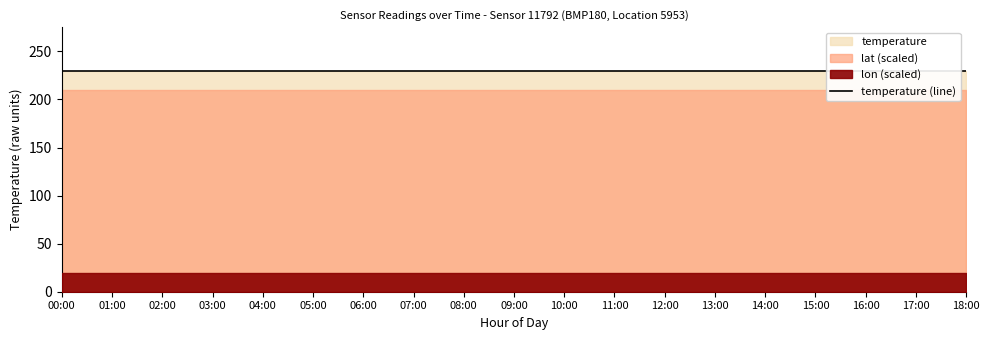

At which category is the sum across all series the highest?

00:00